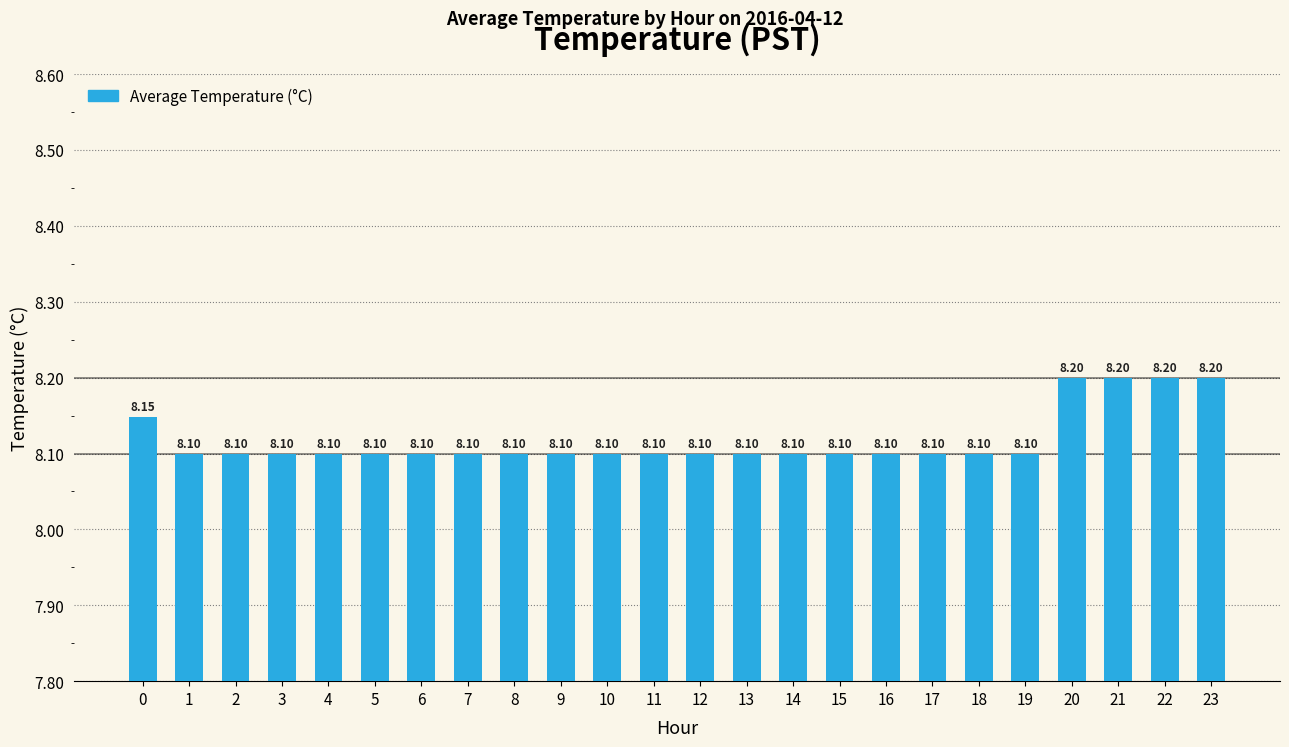

How many distinct data groups are displayed?

1